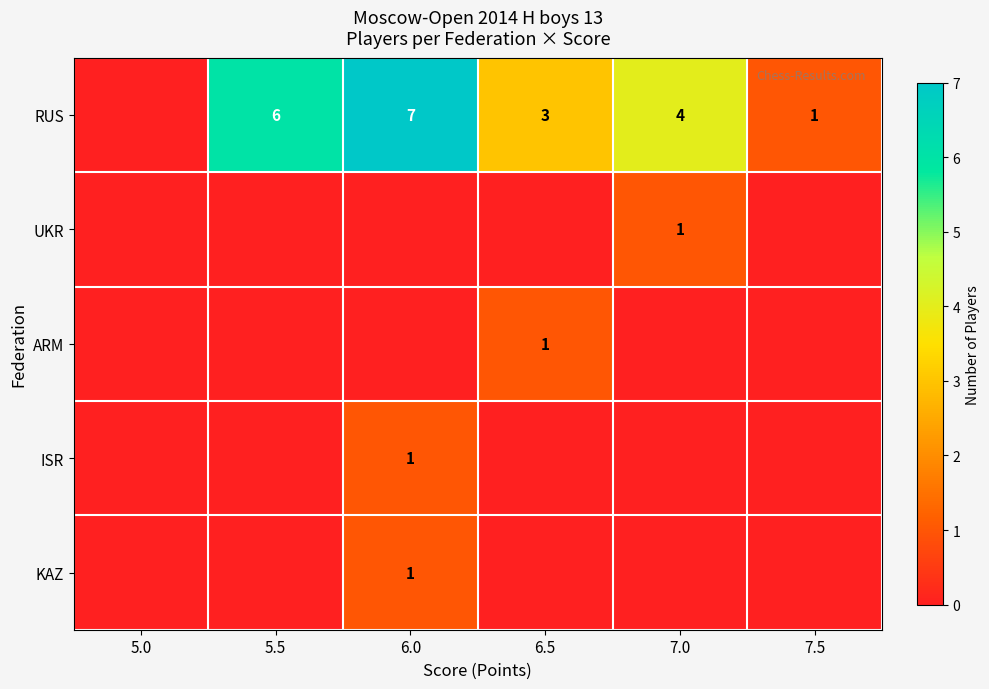

True or false: RUS has a value of 1 at 7.5.

True